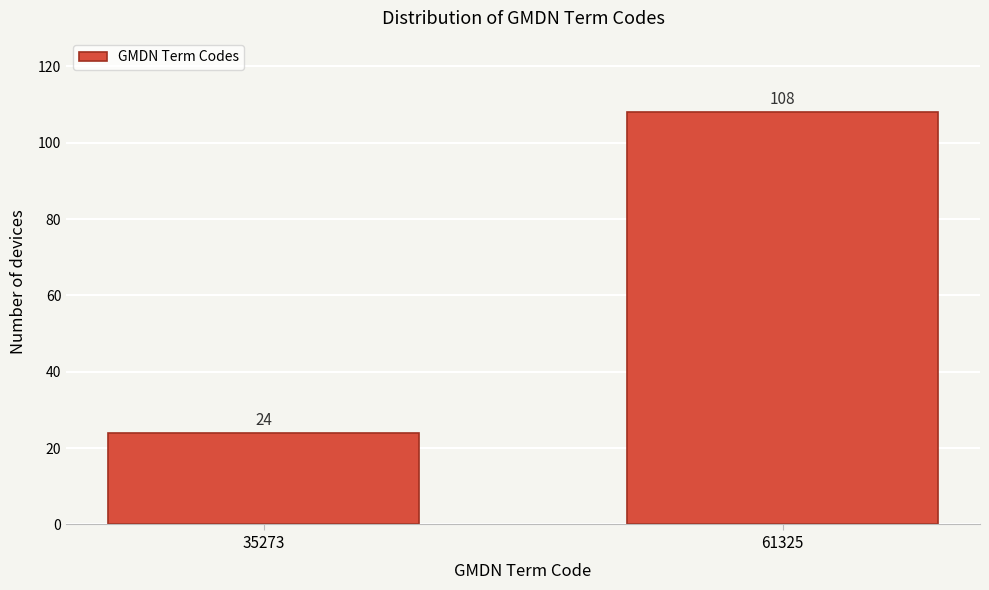

Reading left to right, what are all the values shown in this chart?

35273=24	61325=108